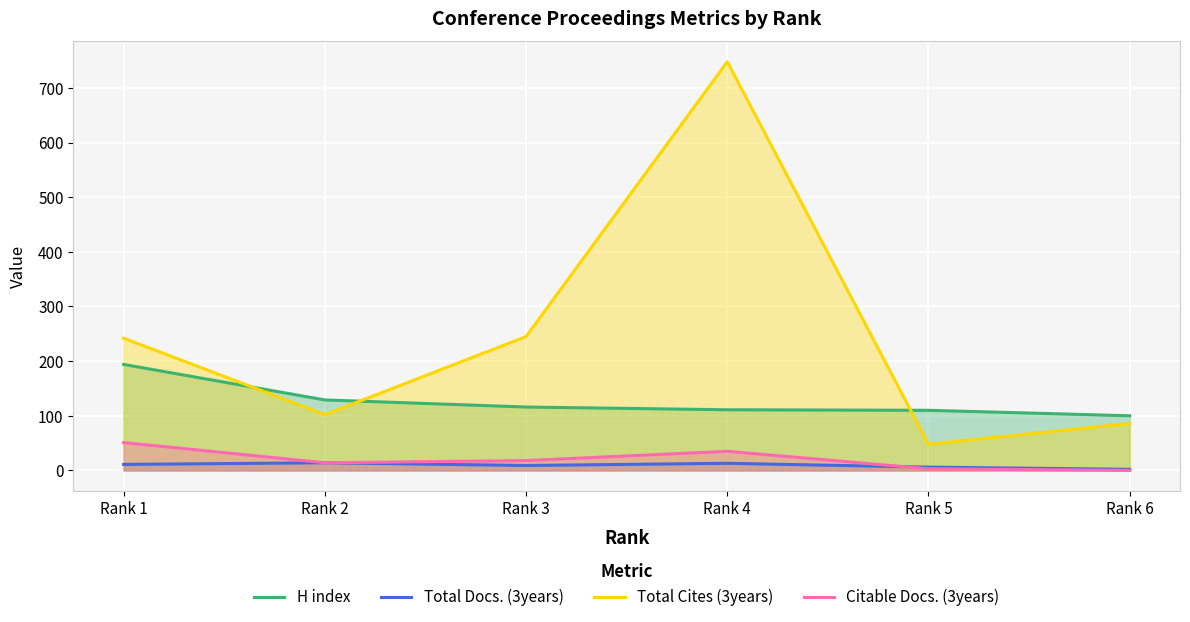

Which series has the largest total across all categories?

Total Cites (3years)